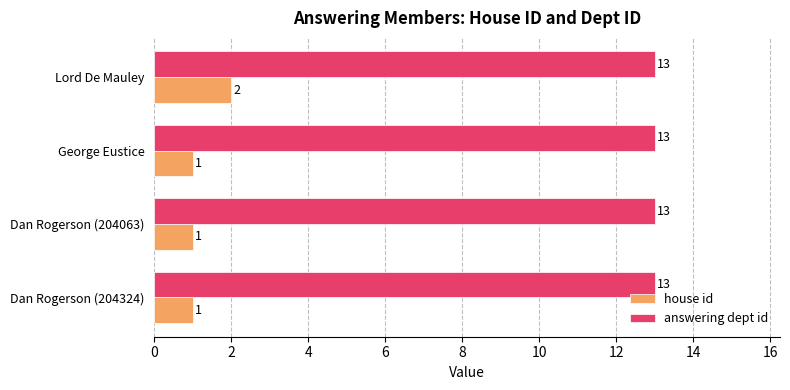

Count the house id values in the range 1 to 2.

4